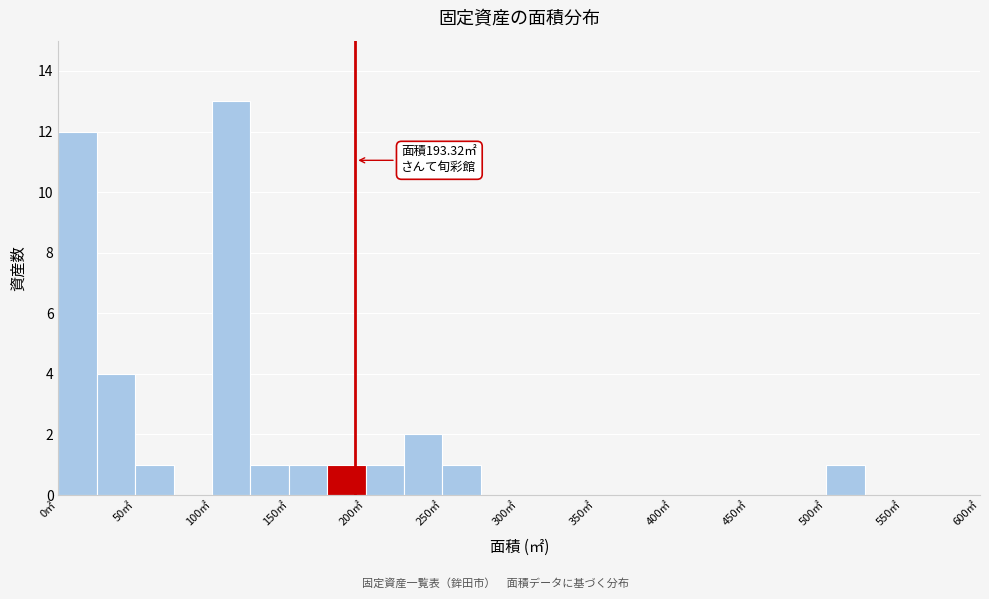

Over which range of the x-axis is the bar tallest?

100 to 125